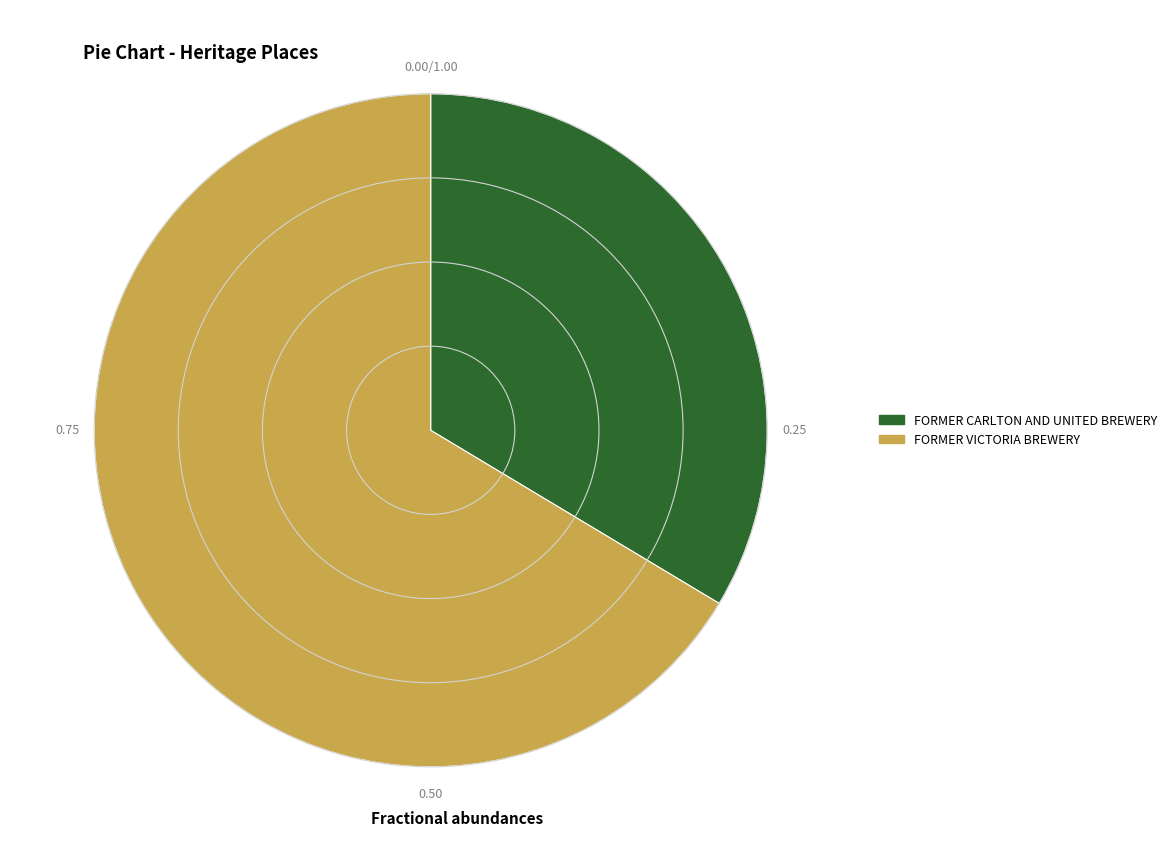

Is the sum of FORMER CARLTON AND UNITED BREWERY and FORMER VICTORIA BREWERY greater than half?

Yes